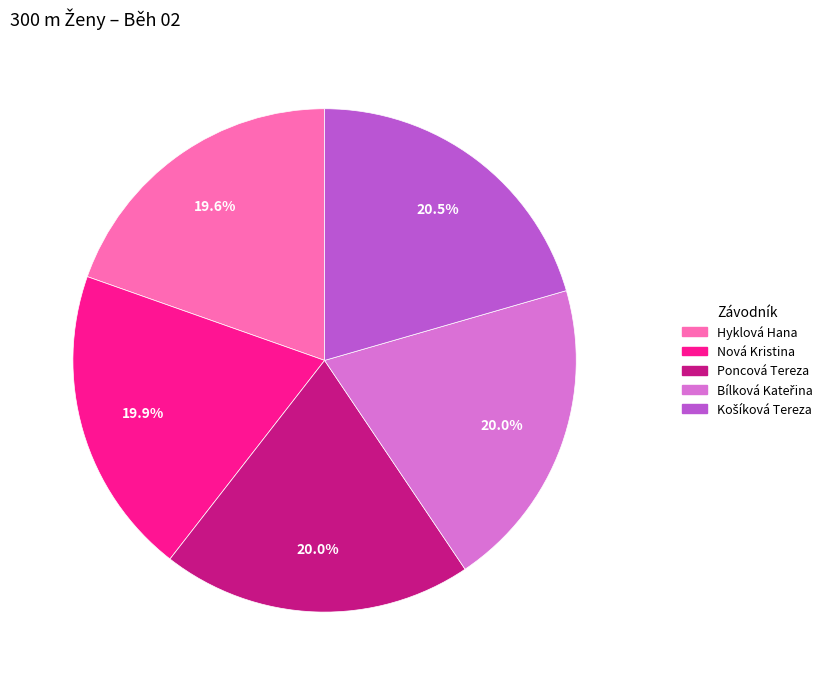

Combined, what portion of the pie is Nová Kristina and Hyklová Hana?

39.5%